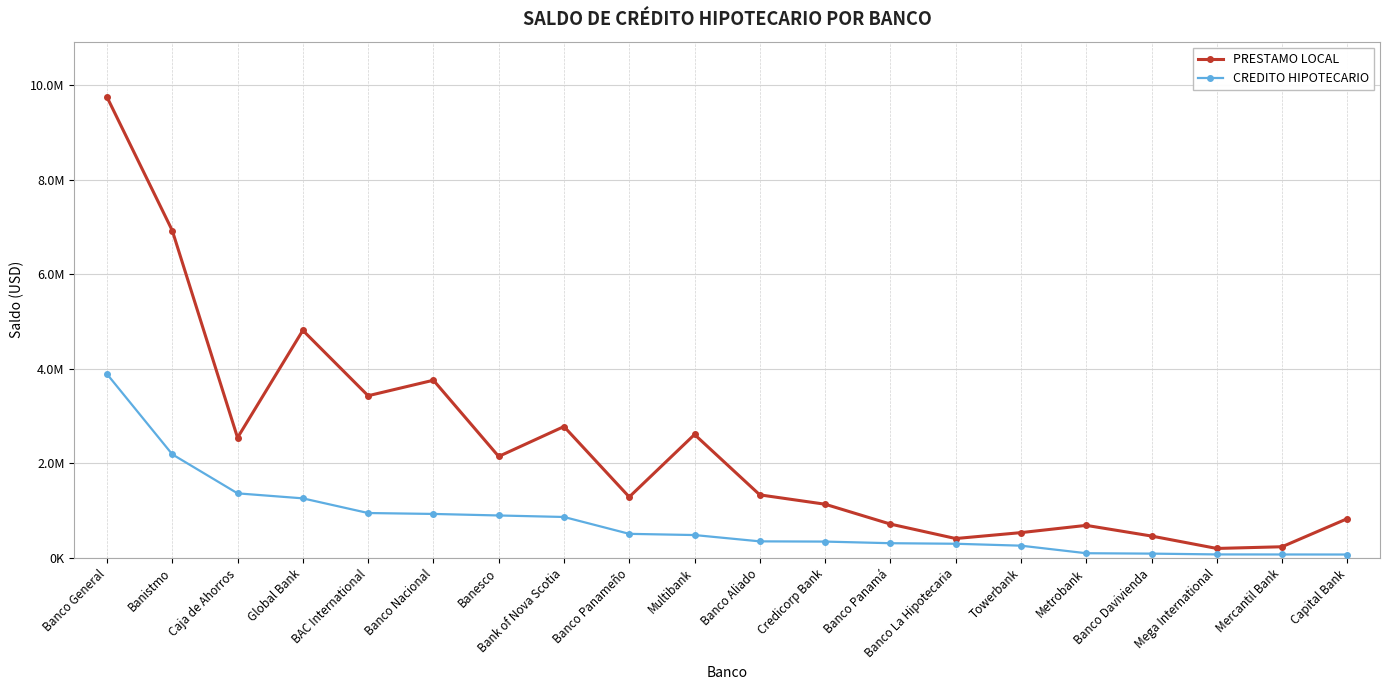

At which label is CREDITO HIPOTECARIO closest to 1979962?

Banistmo